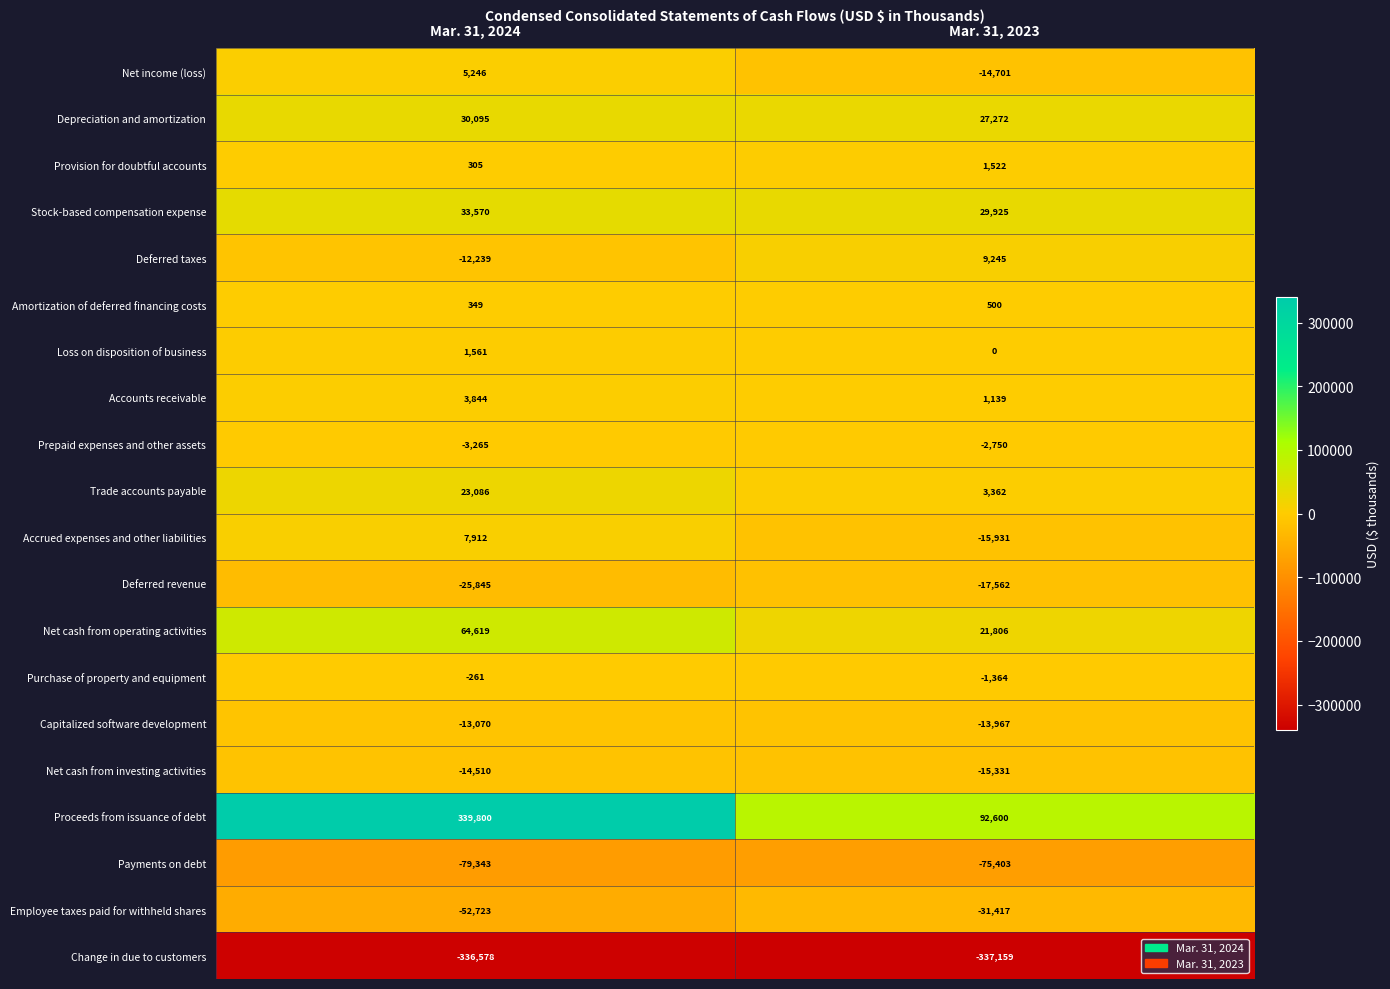

True or false: Net income (loss) has a value of 5246 at Mar. 31, 2024.

True